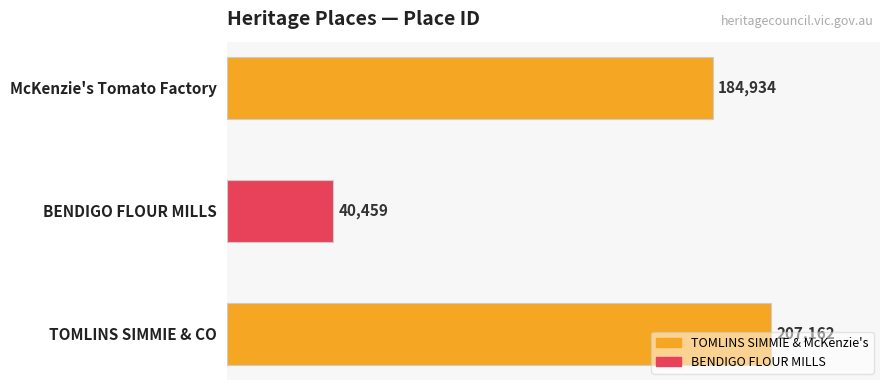

How many values are between 40459 and 207162?

3